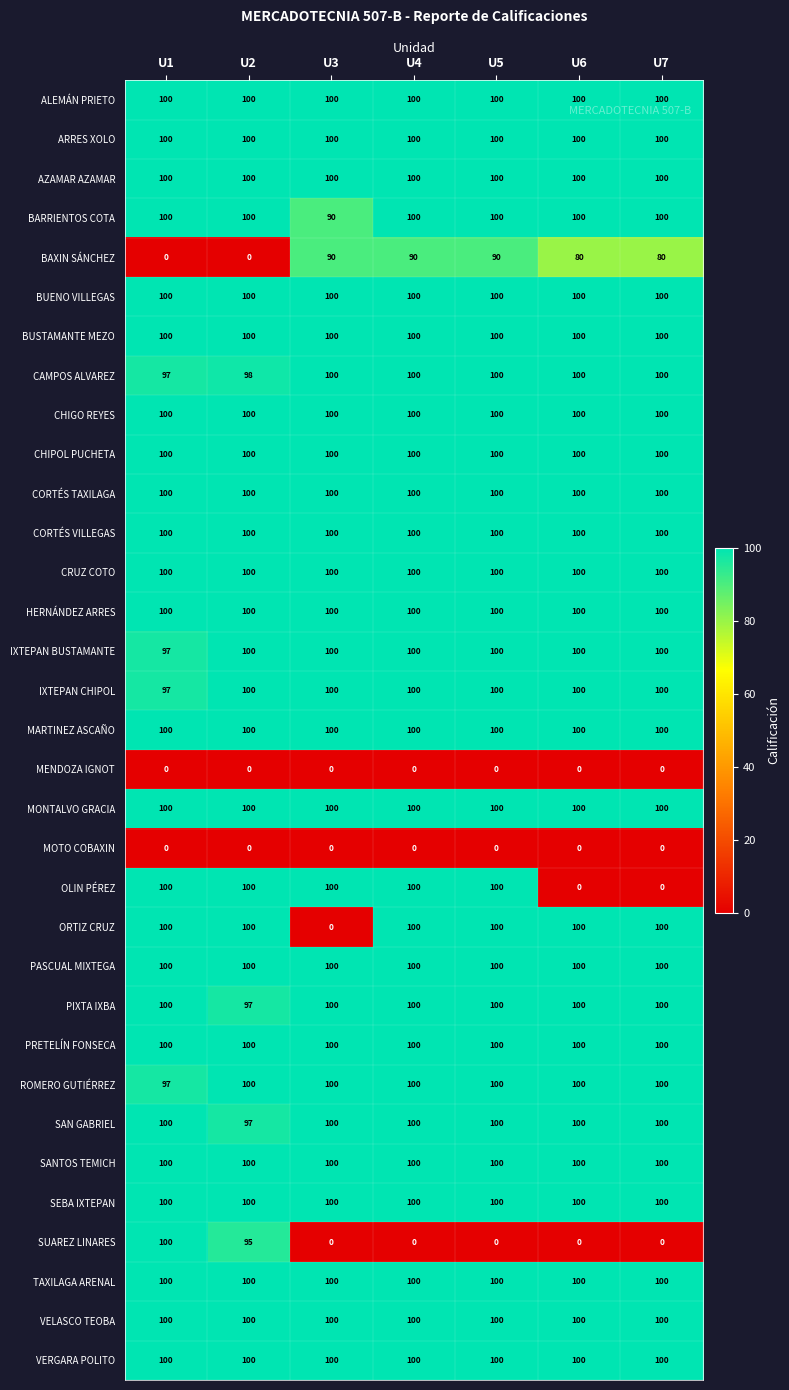

What is the sum of the TAXILAGA ARENAL values at U2 and U3?

200